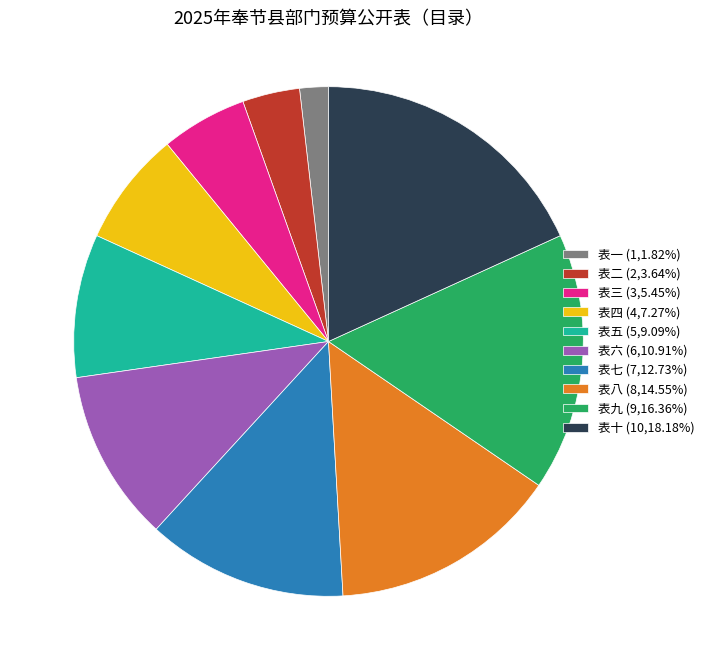

Combined, do 表一 (1,1.82%) and 表七 (7,12.73%) account for over 50%?

No